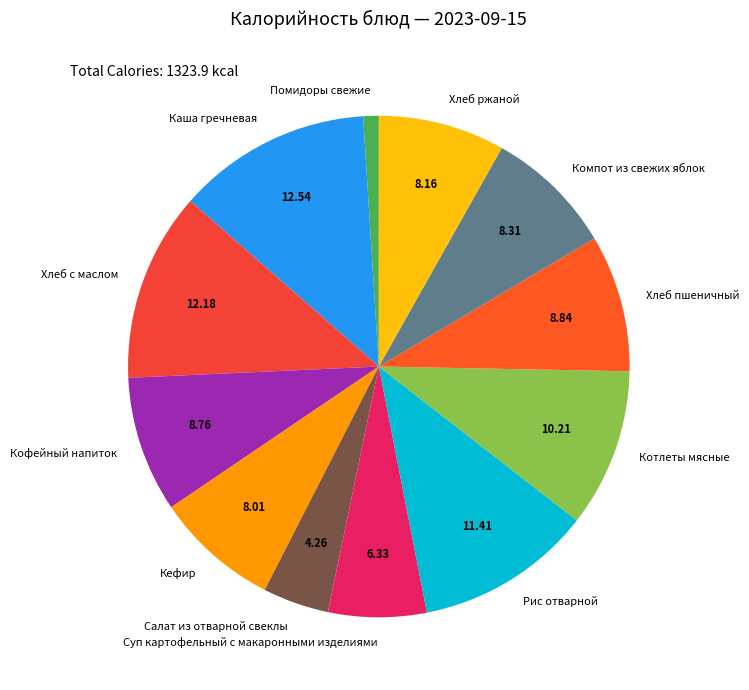

Do Помидоры свежие and Компот из свежих яблок together represent more than half of the pie?

No